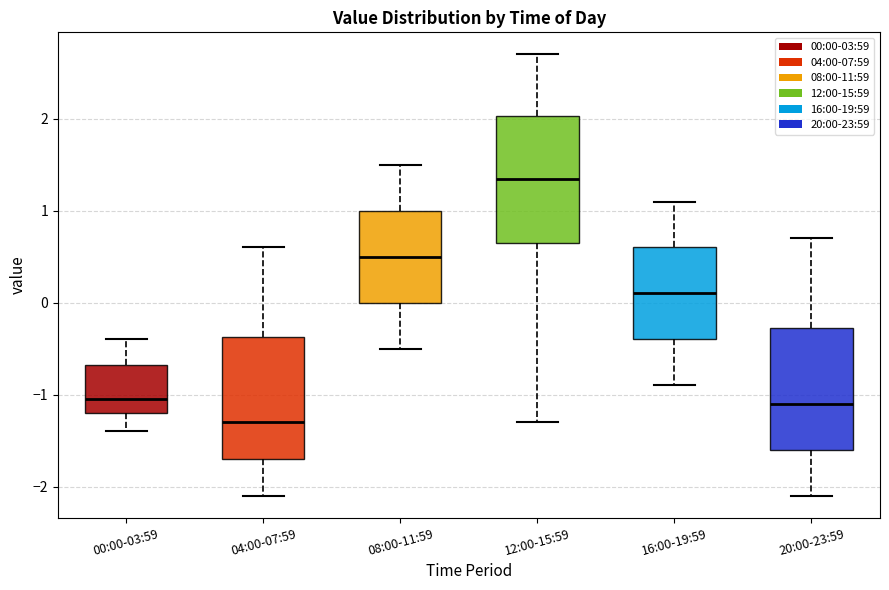

Which box's median line is the highest?

12:00-15:59